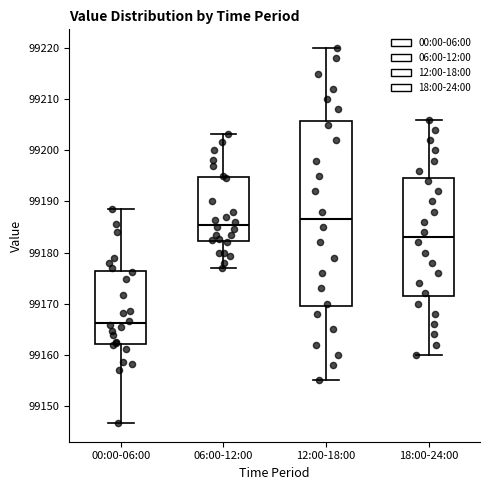

Which box is the tallest, from its lower edge to its upper edge?

12:00-18:00